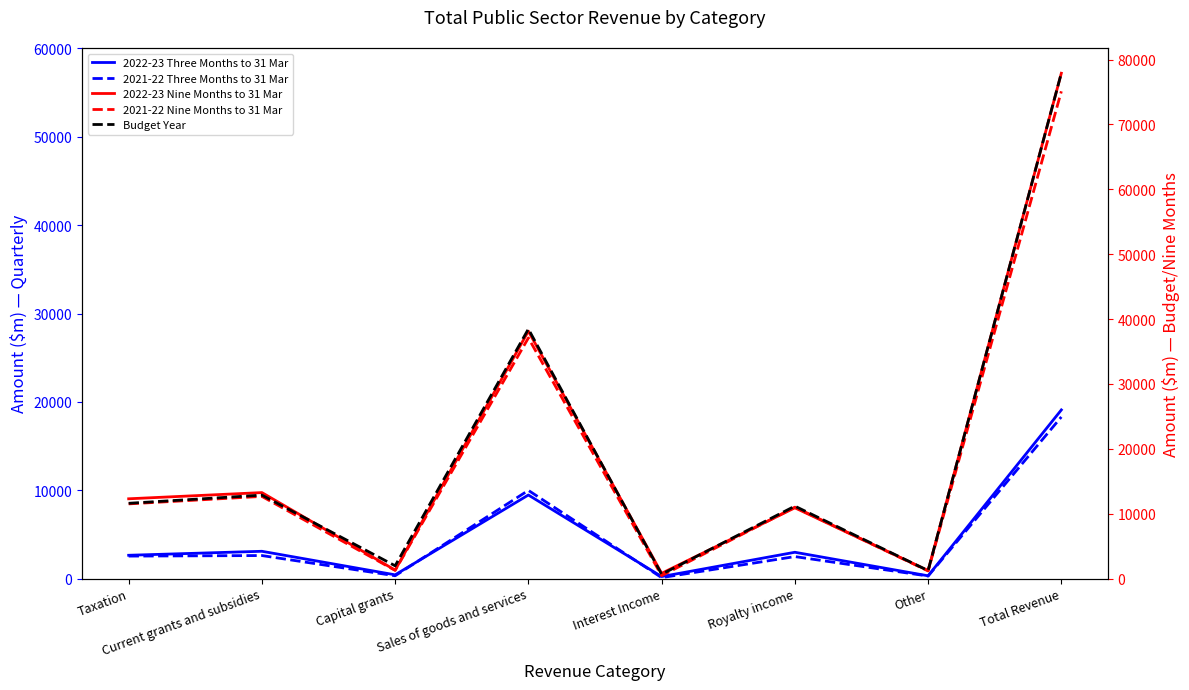

Rank the categories by 2021-22 Nine Months to 31 Mar value from highest to lowest.

Total Revenue, Sales of goods and services, Current grants and subsidies, Taxation, Royalty income, Capital grants, Other, Interest Income